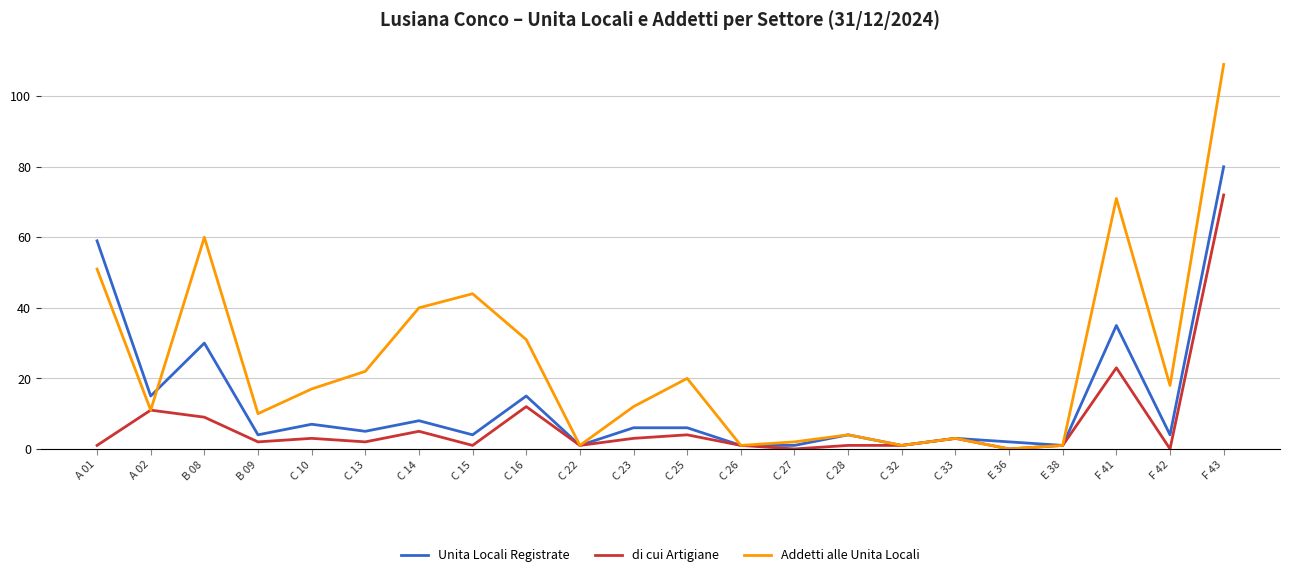

Which category has the highest value in the Addetti alle Unita Locali series?

F 43